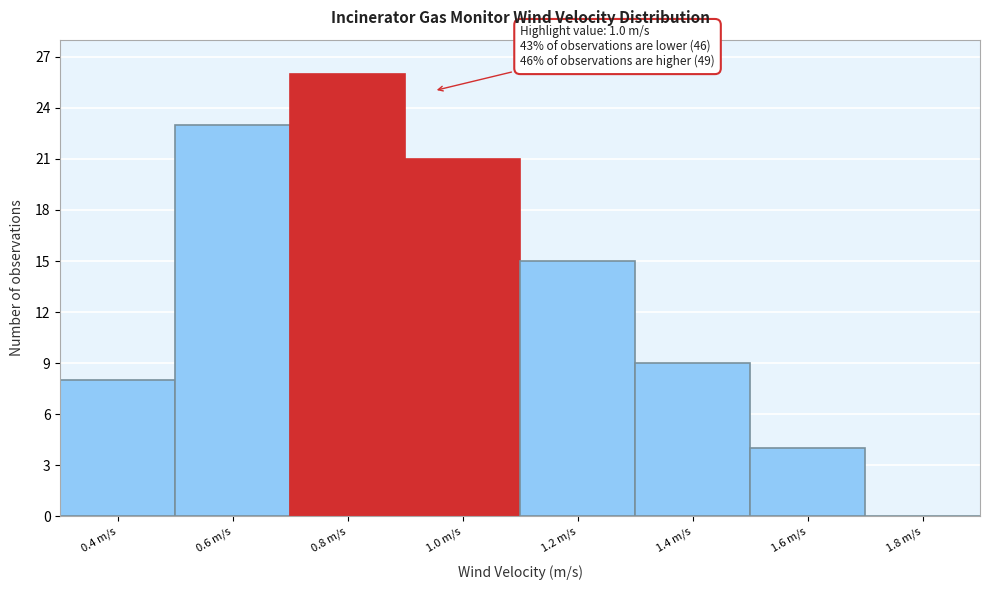

Reading right to left, transcribe all the data shown in this chart.

1.8 m/s=0	1.6 m/s=4	1.4 m/s=9	1.2 m/s=15	1.0 m/s=21	0.8 m/s=26	0.6 m/s=23	0.4 m/s=8